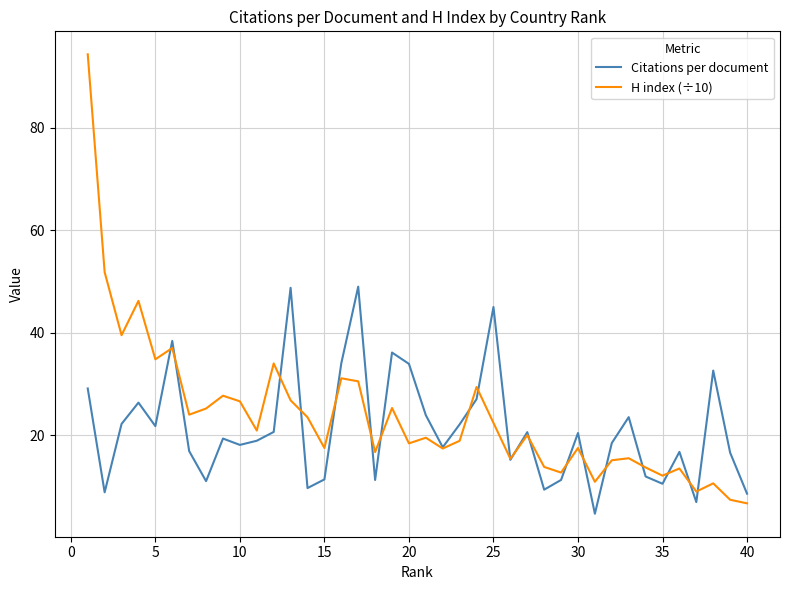

True or false: H index (÷10) has more than 2 interior local peaks.

True